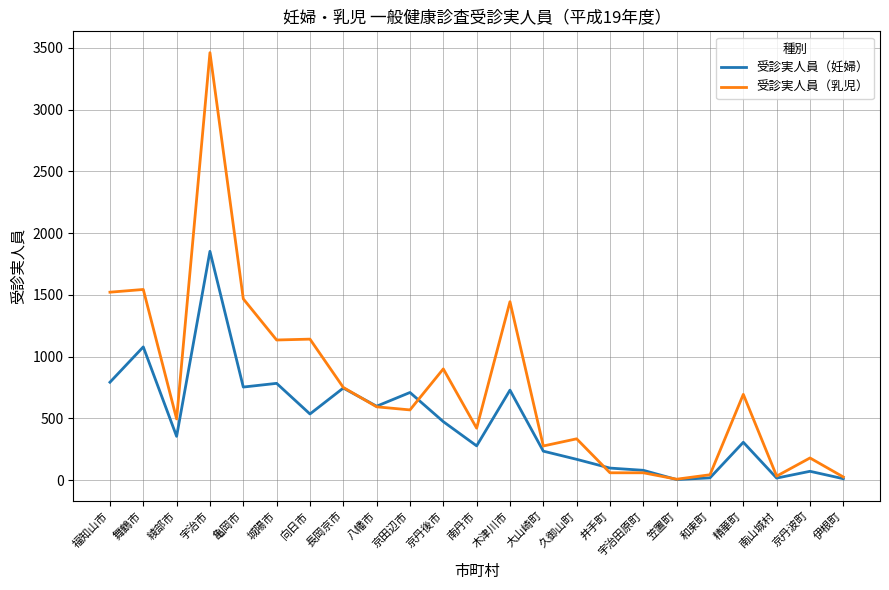

What is the approximate value of 受診実人員（妊婦） at 南丹市, to the nearest 100?

300